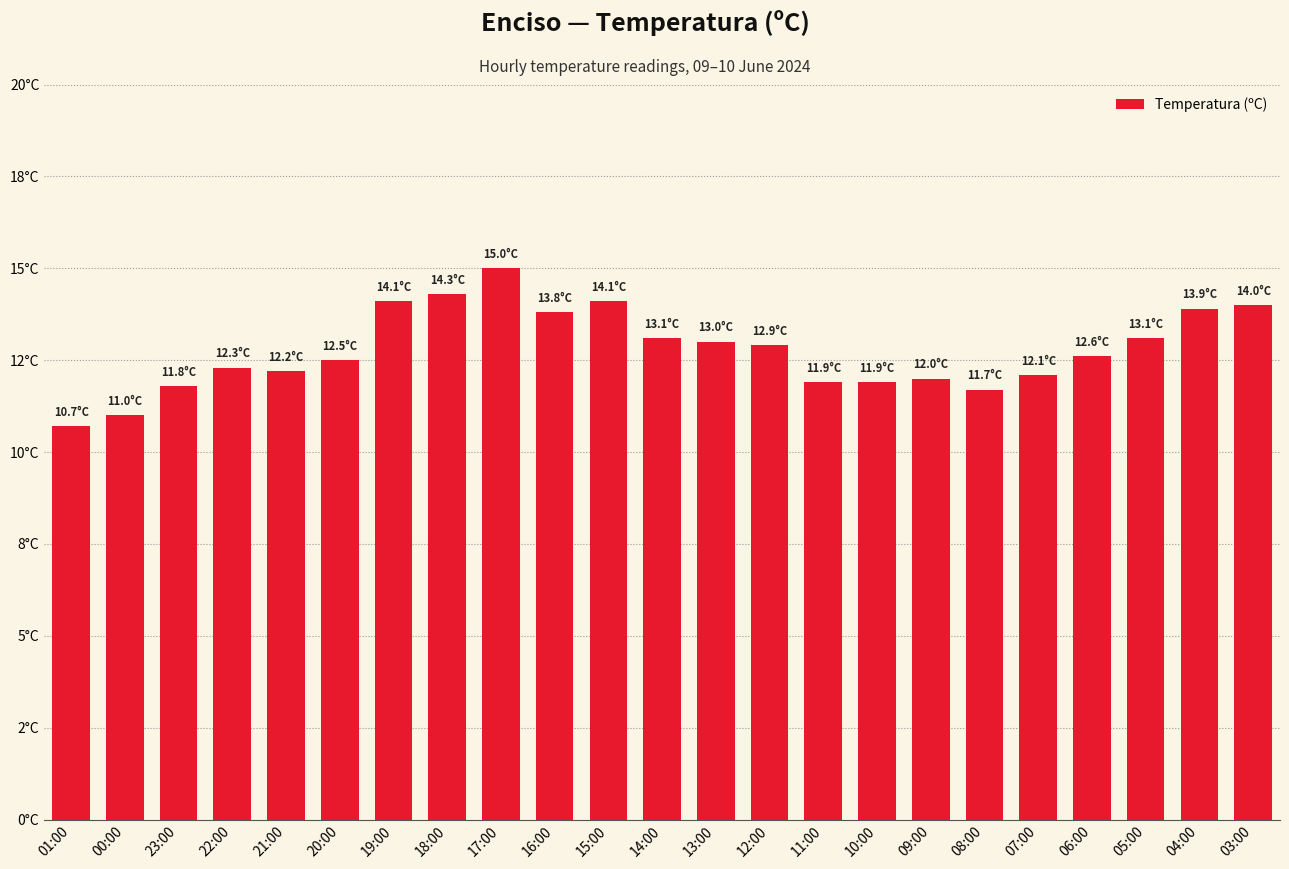

Is it true that the value at 17:00 is 15.0?

True